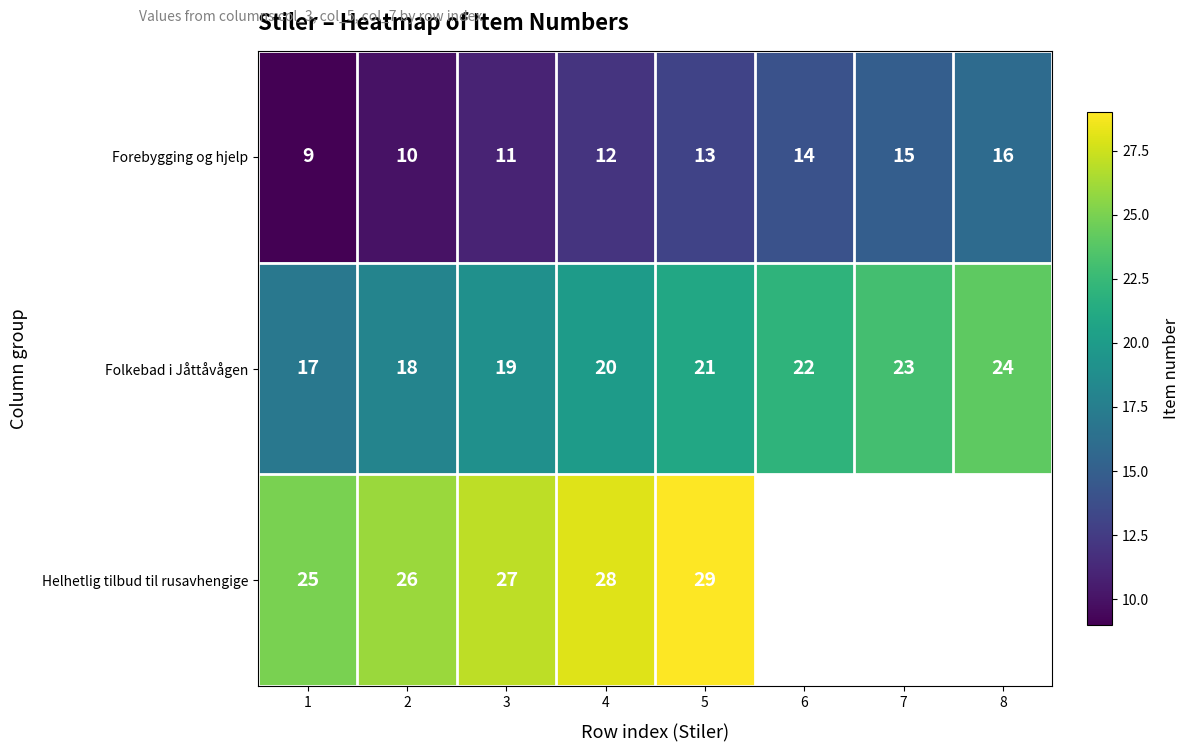

The value of Helhetlig tilbud til rusavhengige at 5 is 29. True or false?

True